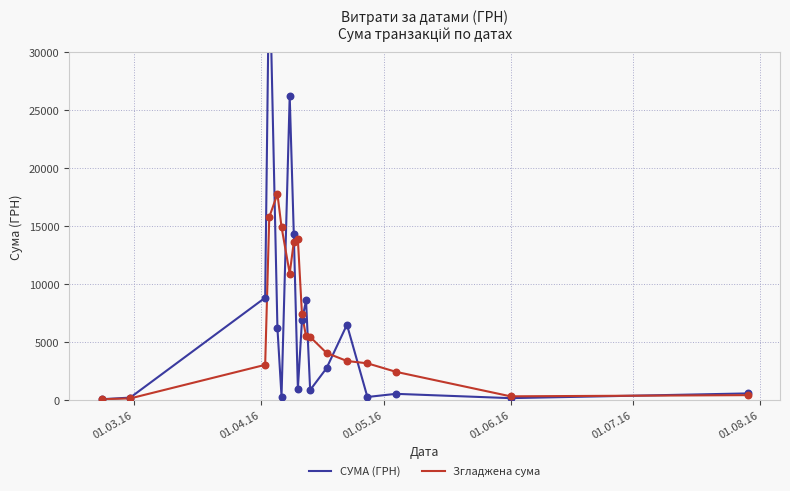

Which series has the widest spread of Y values?

СУМА (ГРН)